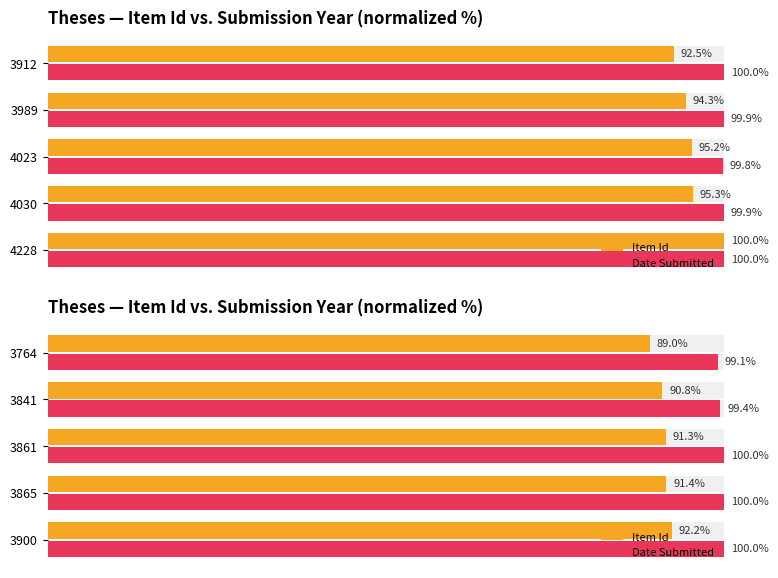

How many data points in Item Id are less than 91?

2